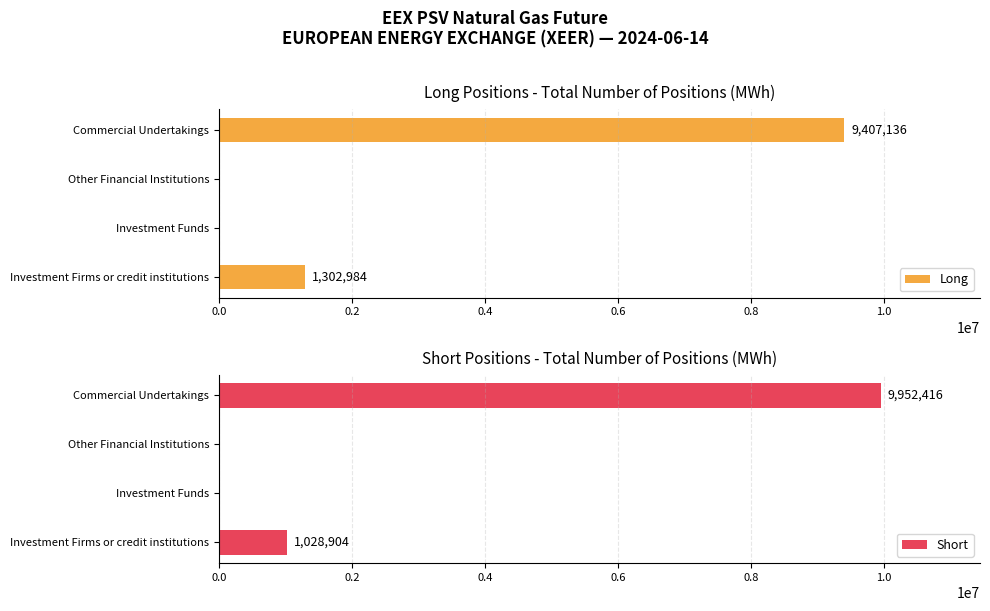

What is the sum of all Long values?

10710120